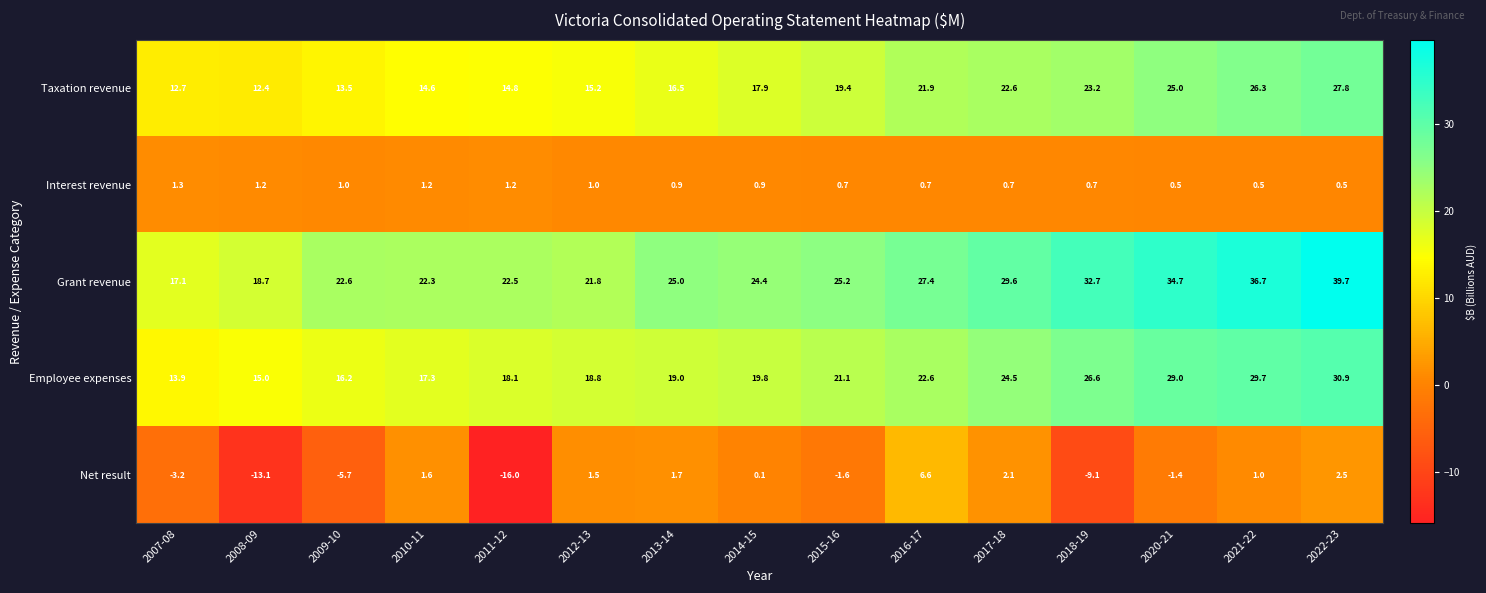

At 2018-19, list the series in order from smallest to largest.

Net result, Interest revenue, Taxation revenue, Employee expenses, Grant revenue